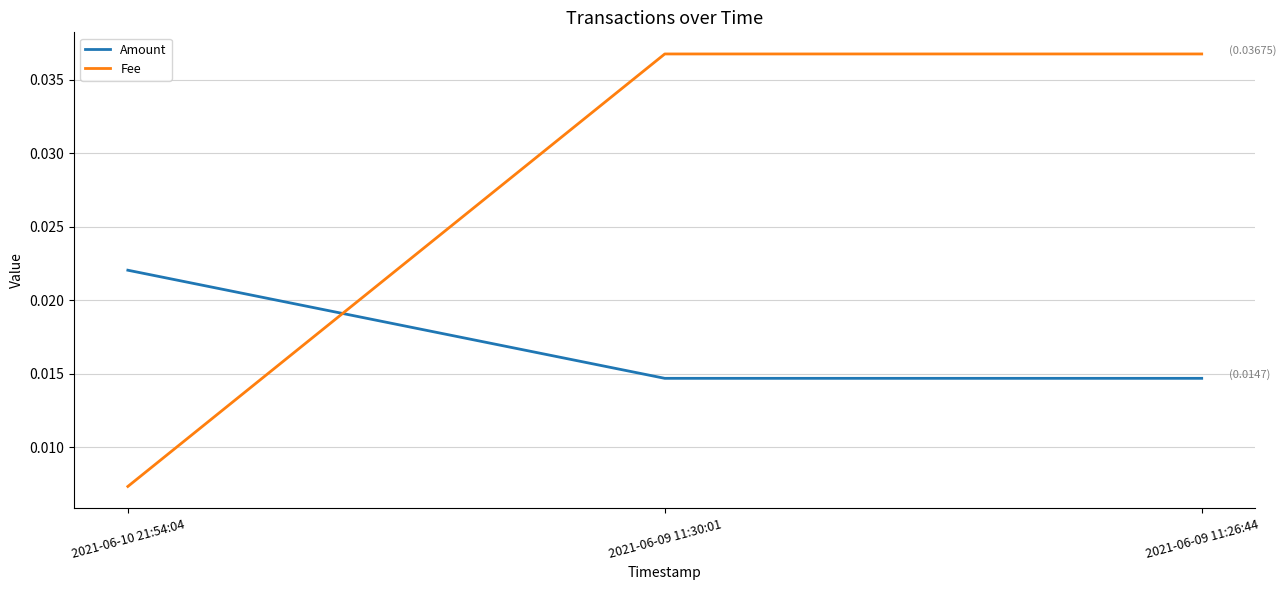

Rank the series by their maximum value, from lowest to highest.

Amount, Fee